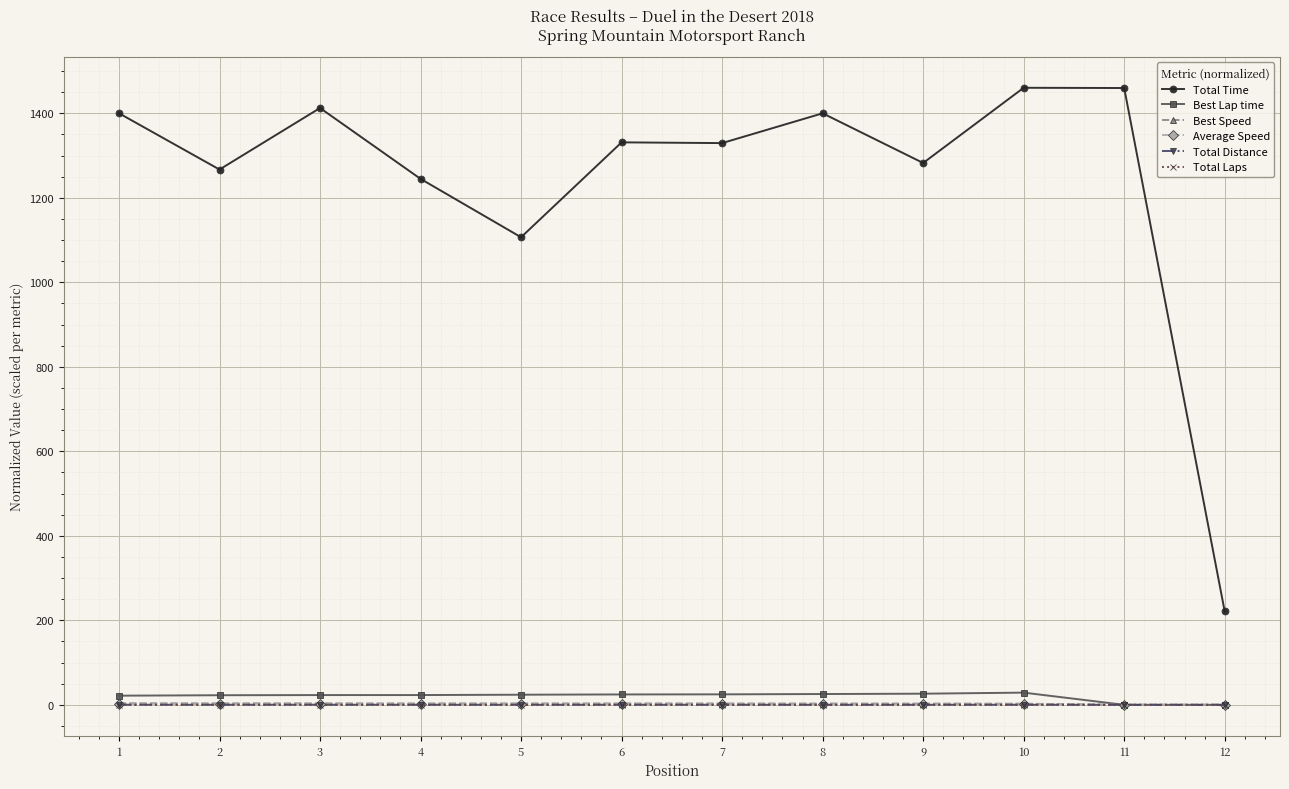

At which category does Total Time reach its first local valley?

2